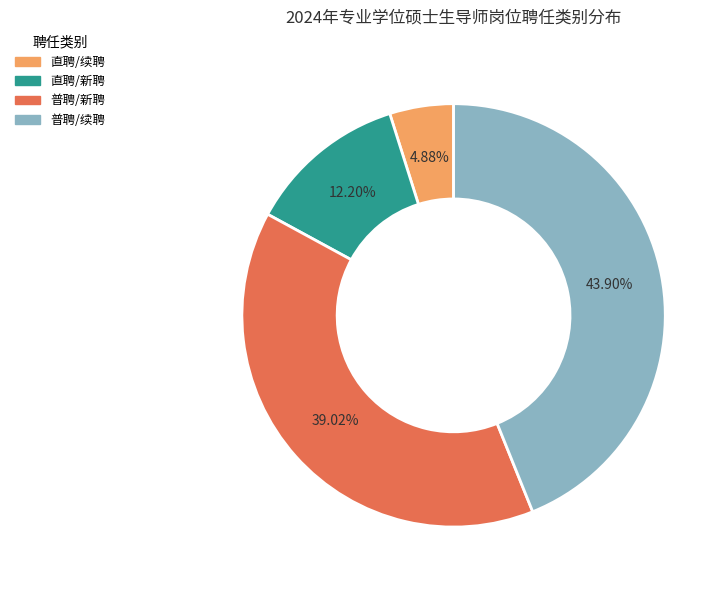

Do 普聘/新聘 and 直聘/新聘 together represent more than half of the pie?

Yes